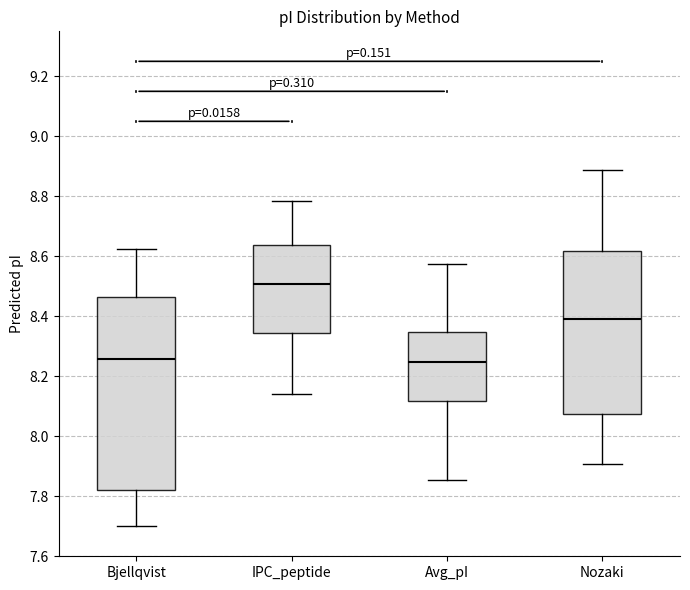

Where does the upper whisker of the box for IPC_peptide end on the y-axis? The values are not printed on the chart, so give them approximately, as read against the axis.

8.78